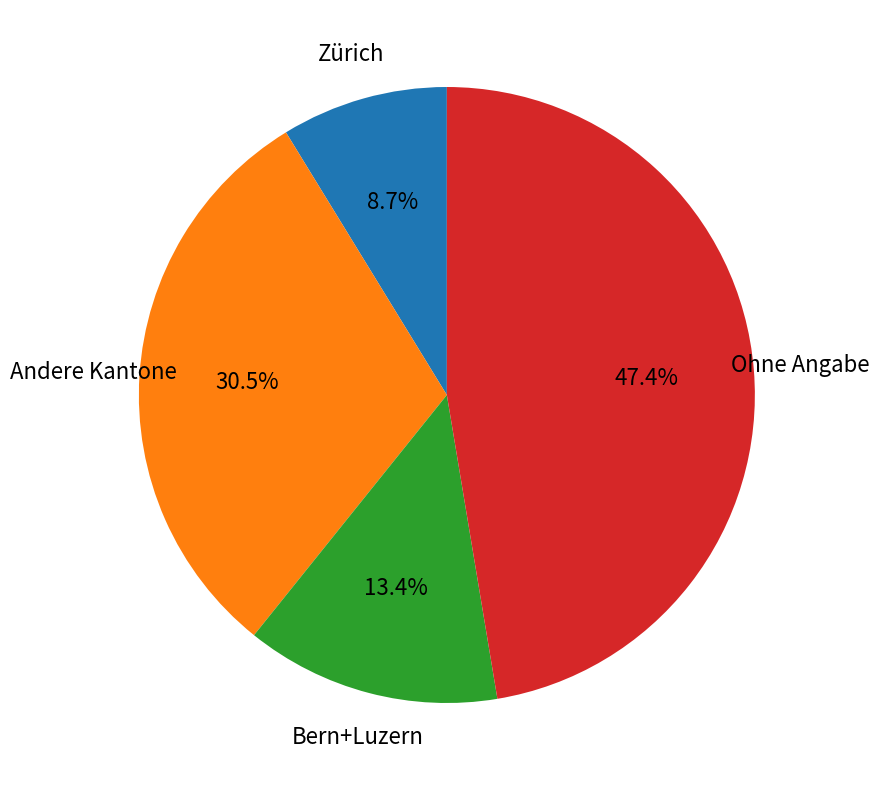

To the nearest percent, what is the average slice percentage?

25%